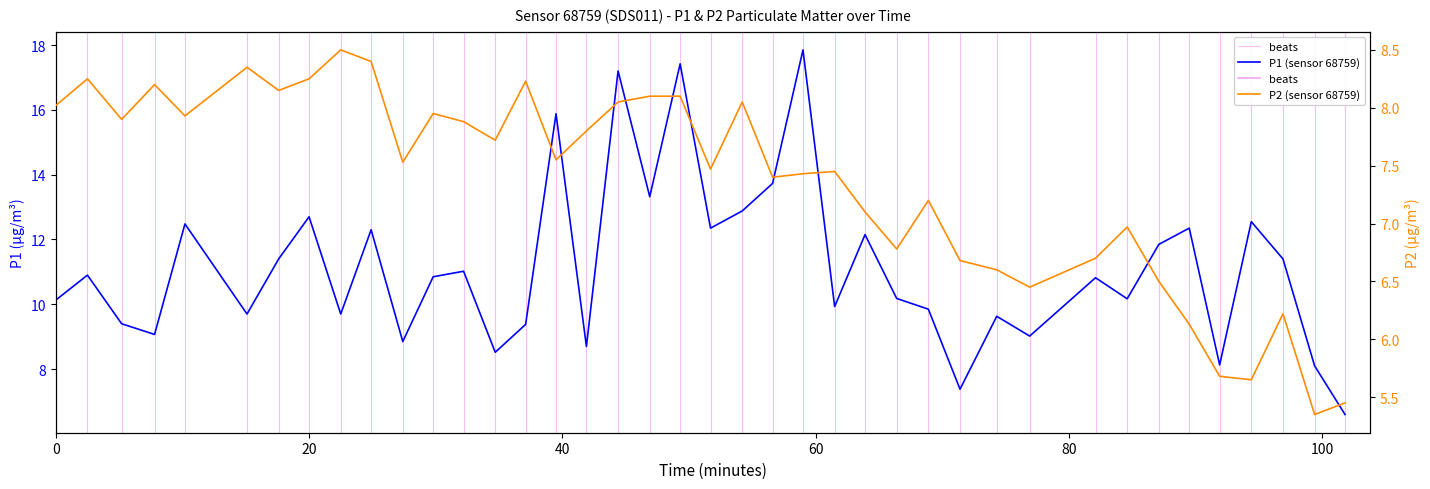

What are all the series names shown in the legend?

P1, P2